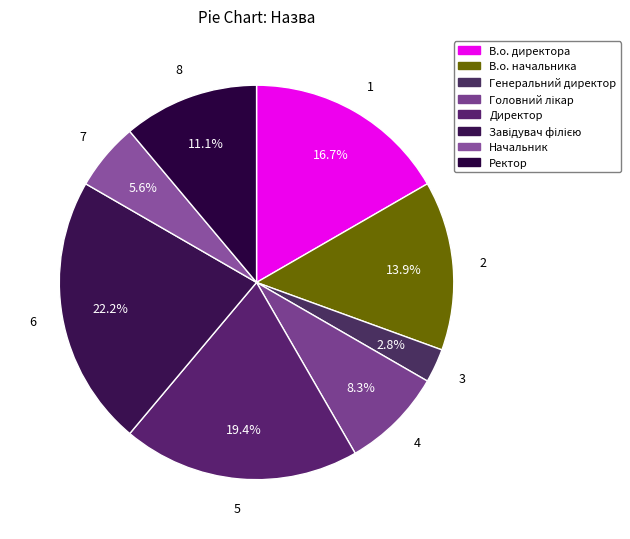

Which has a higher value, Головний лікар or В.о. начальника?

В.о. начальника